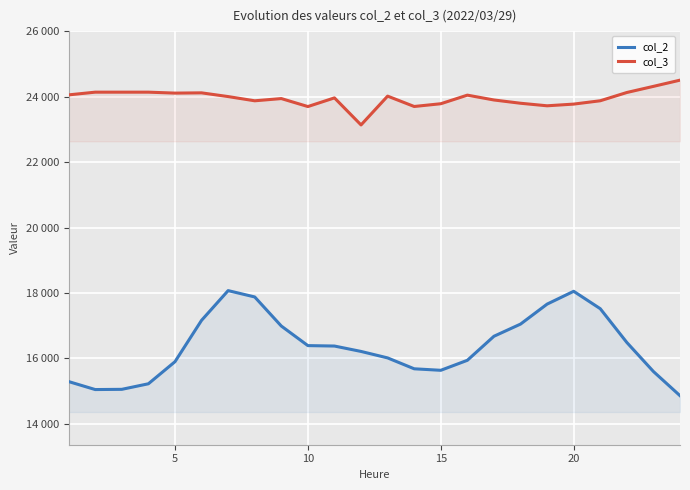

True or false: col_2 and col_3 cross at least once.

False